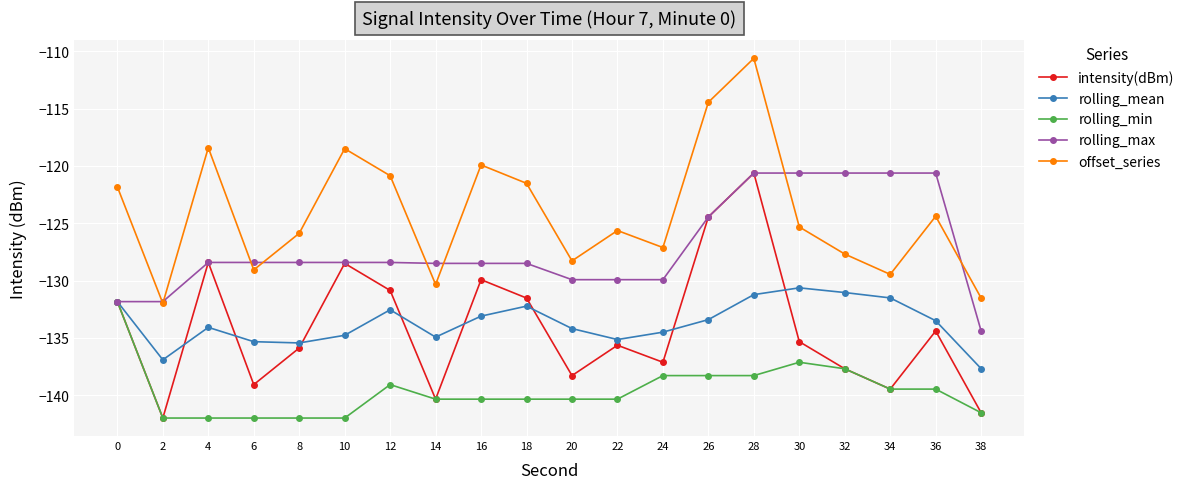

What is the spread (max minus min) of values at 6?

13.6